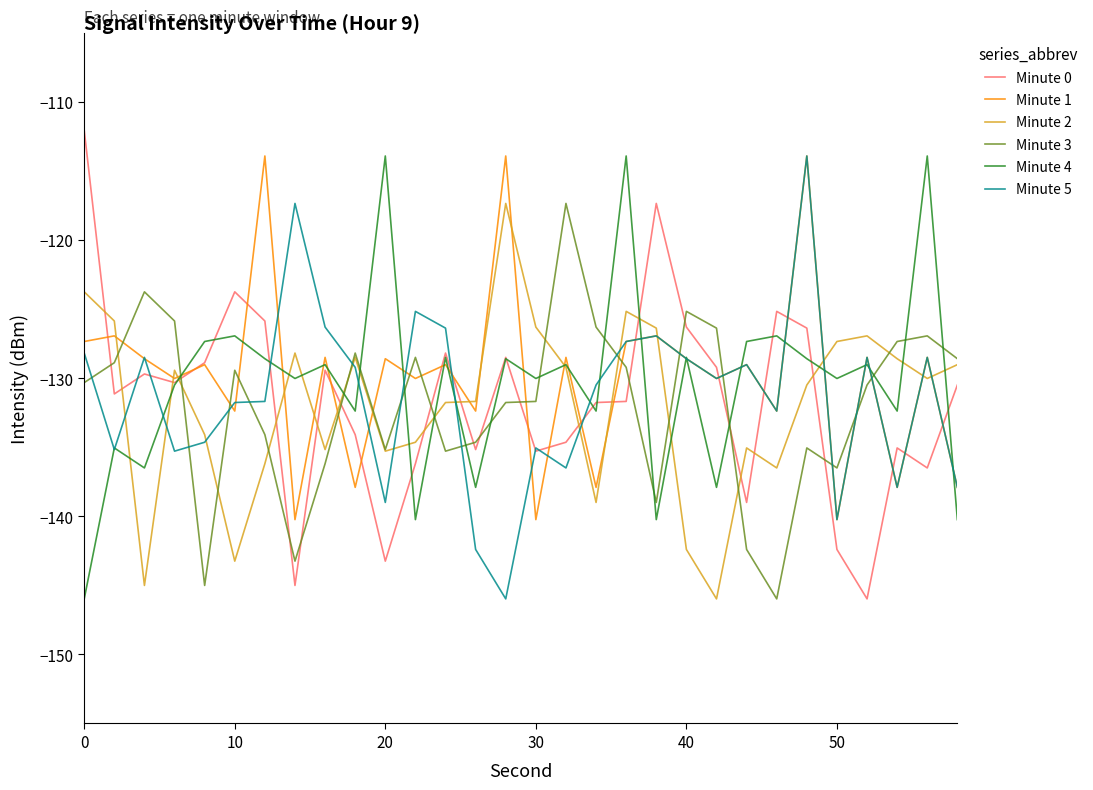

Which series ends up on top after the final intersection of Minute 3 and Minute 0?

Minute 3